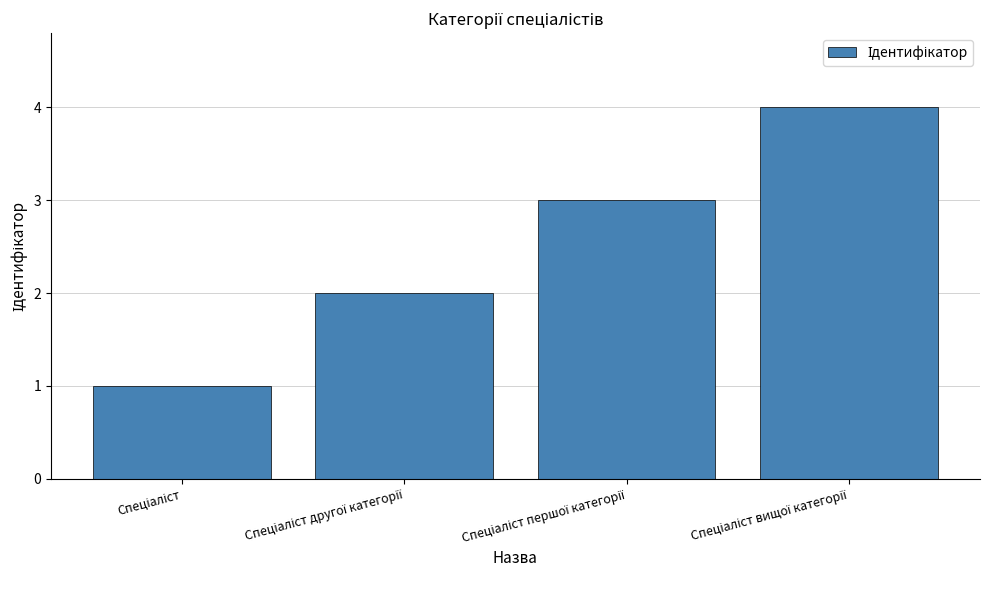

What is the maximum value shown in the chart?

4